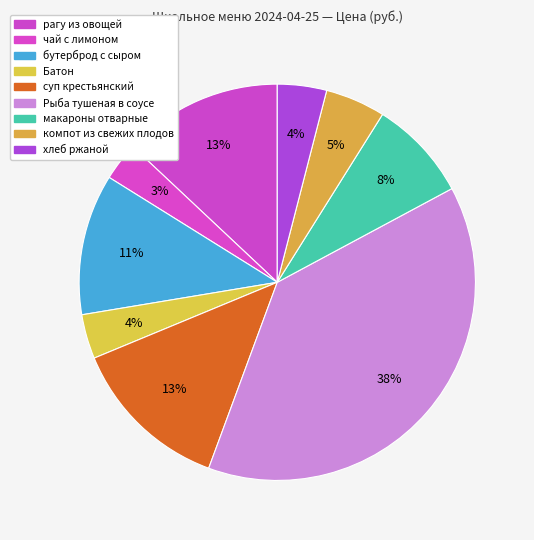

Which slice is the smallest?

чай с лимоном